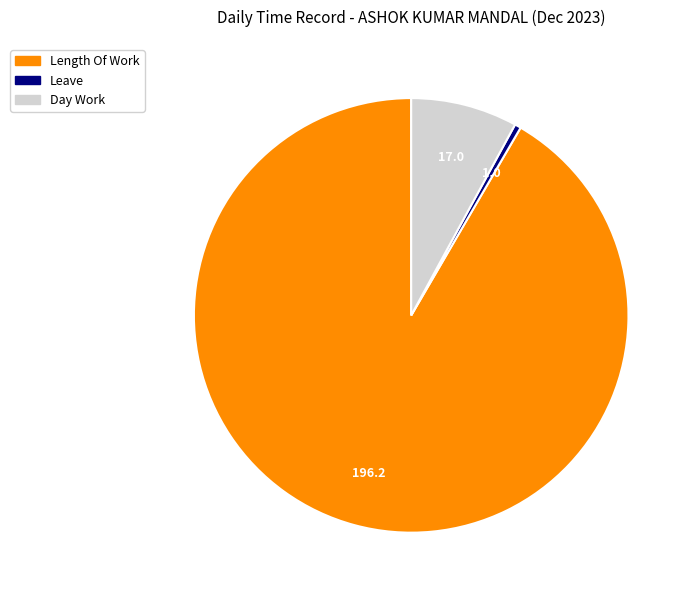

Is it true that Leave is 0% of the pie?

True